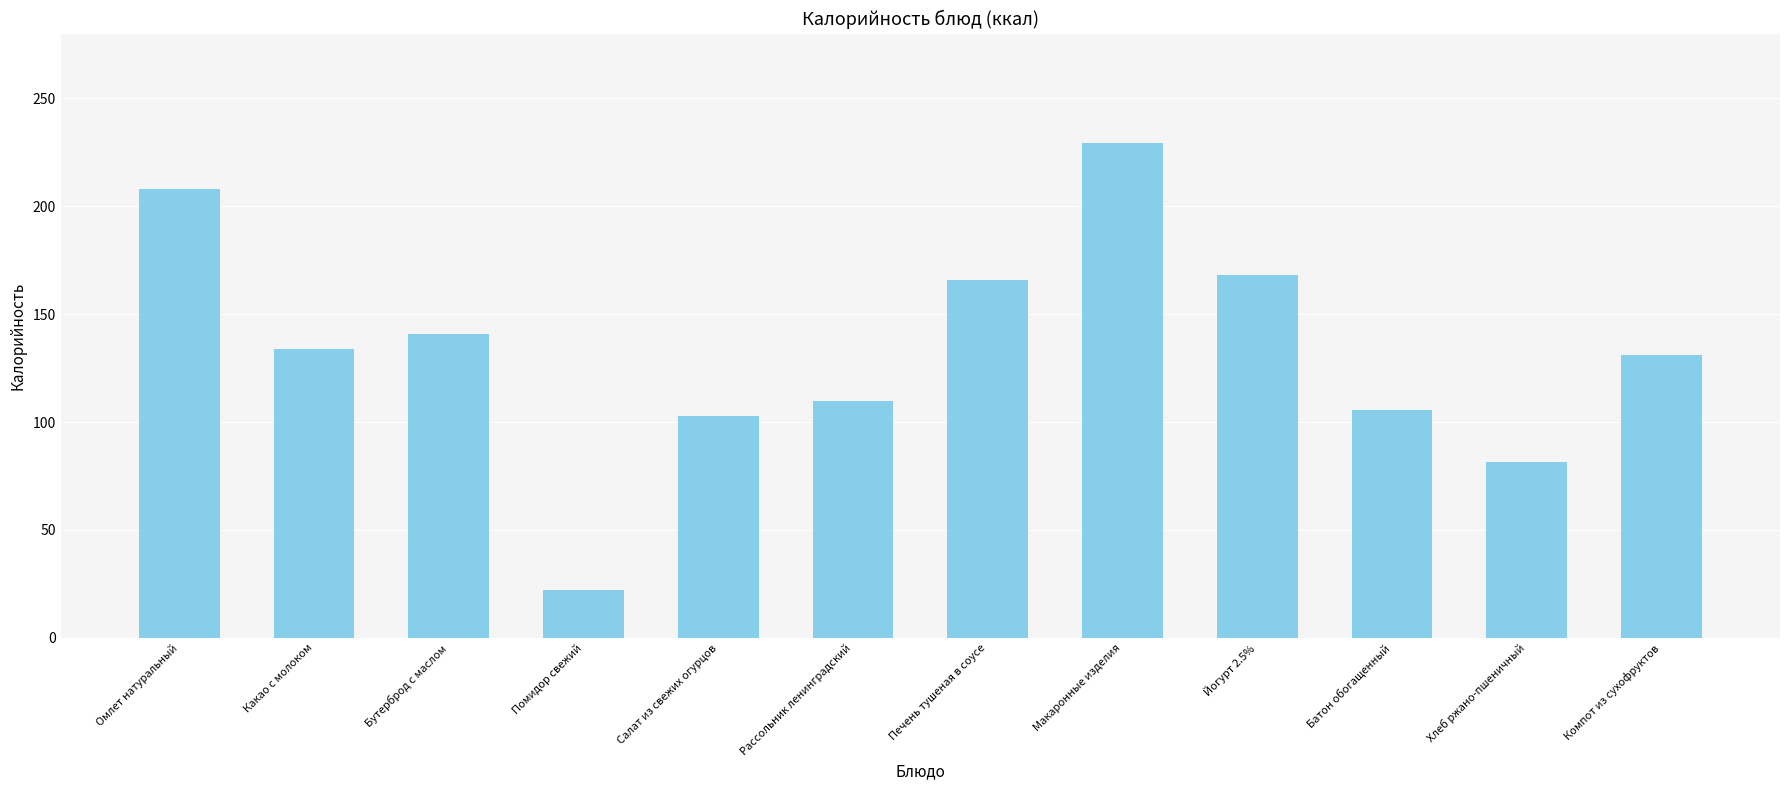

What is the difference between the second highest and minimum values?

186.0